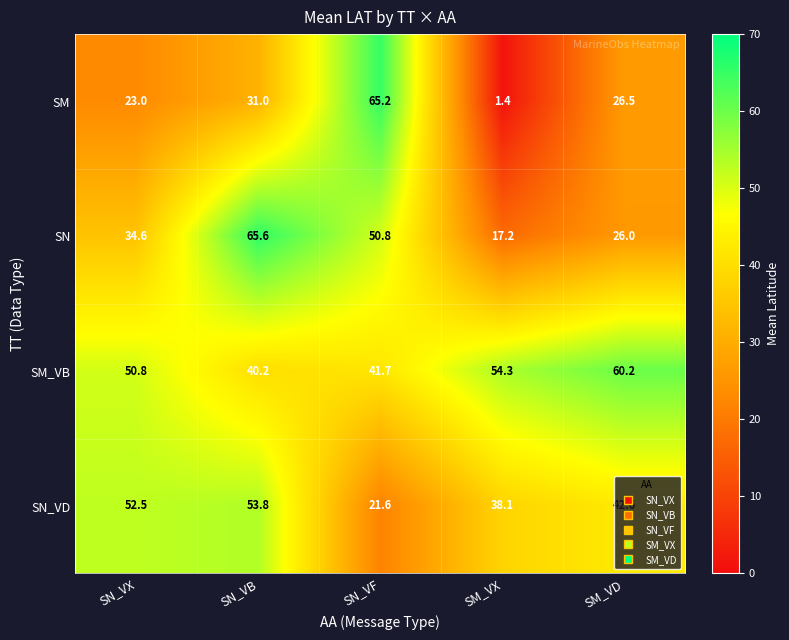

True or false: SM_VB has a value of 54.3 at SM_VX.

True